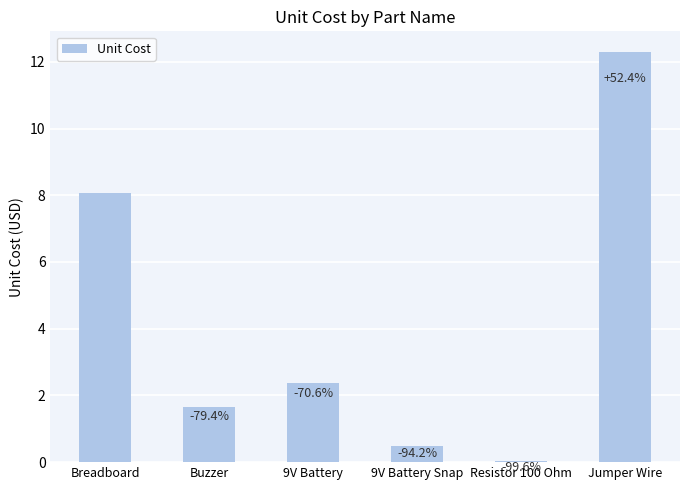

List the labels in order of value, smallest first.

Resistor 100 Ohm, 9V Battery Snap, Buzzer, 9V Battery, Breadboard, Jumper Wire